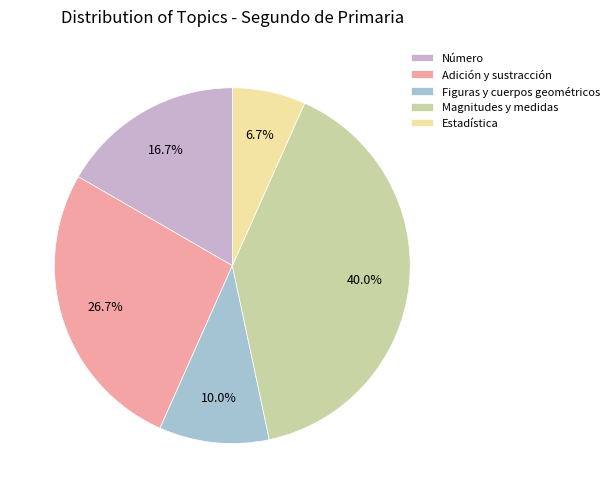

Approximately how many times larger is the value at Adición y sustracción compared to Número?

1.6